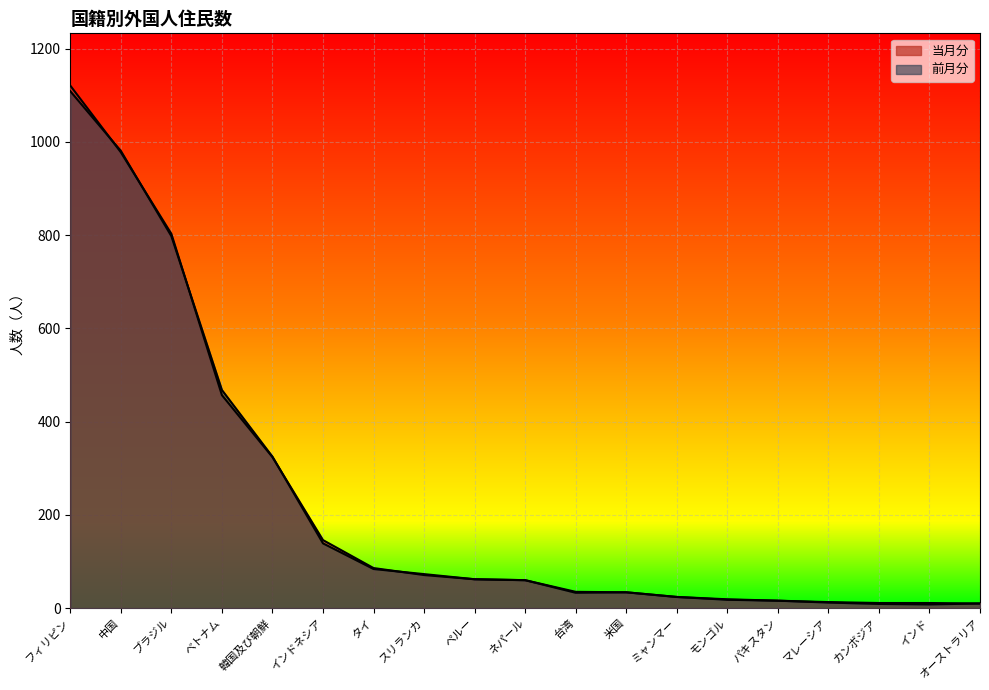

Which series has the largest total across all categories?

当月分